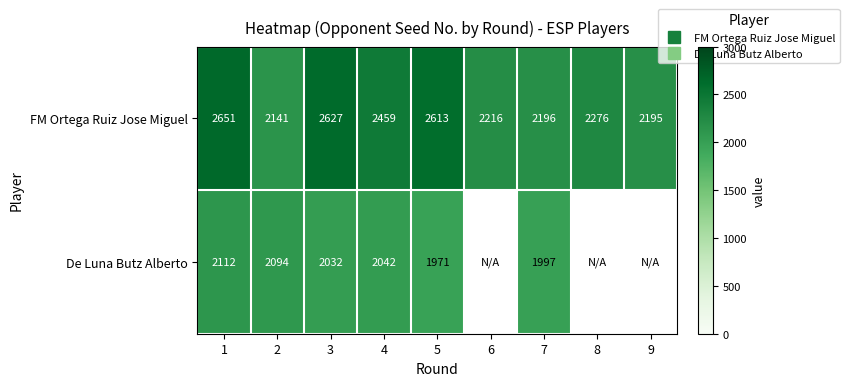

What is the total value across all series at 2?

4235.0